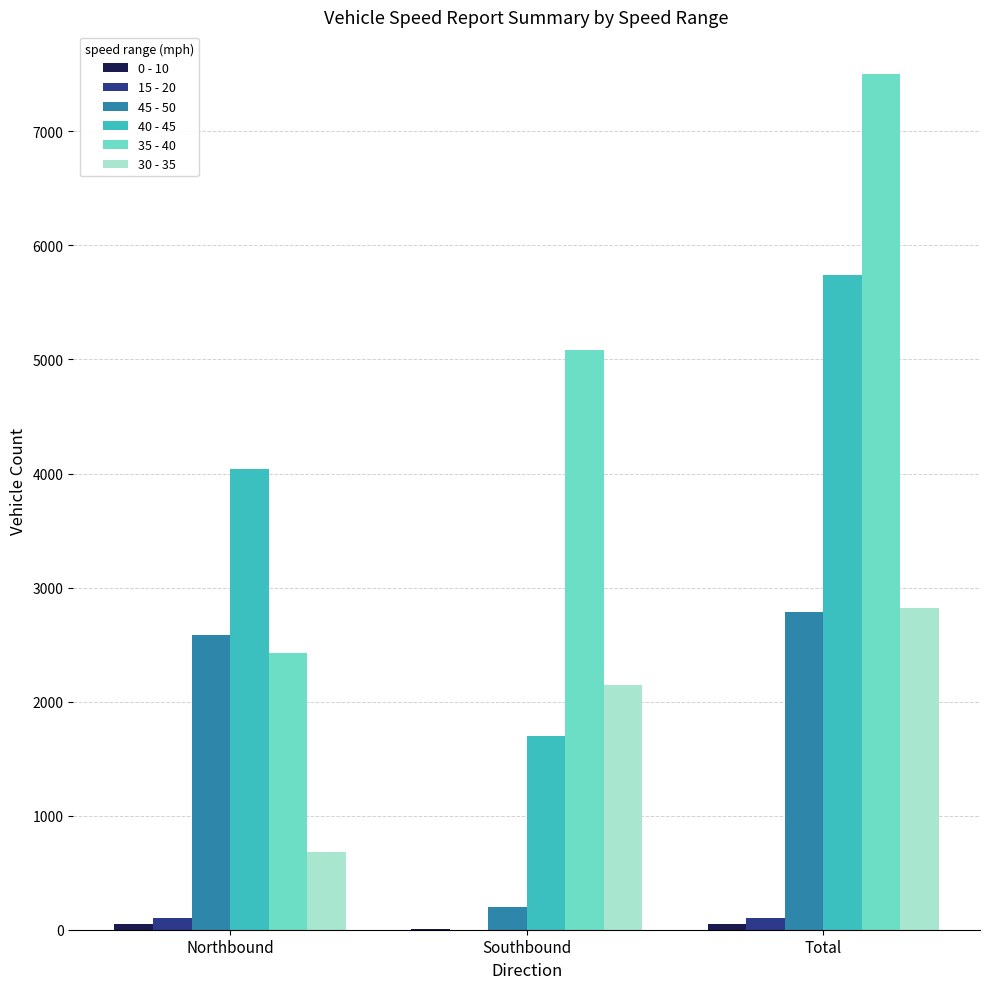

The 30 - 35 series shows 2825 at Total. True or false?

True